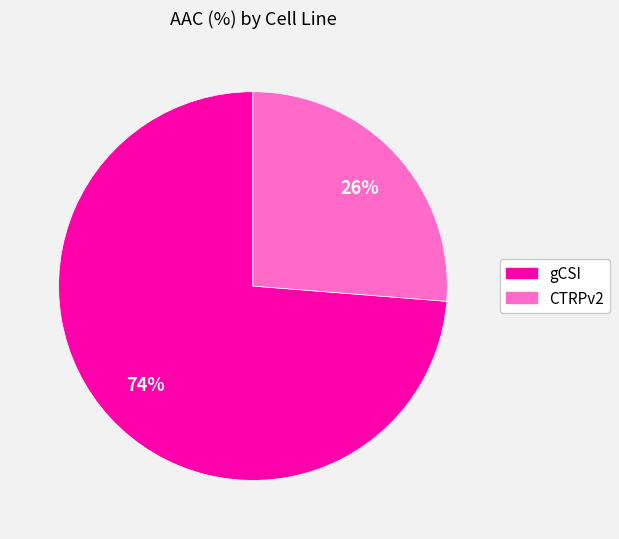

To the nearest percent, what is the combined percentage of CTRPv2 and gCSI?

100%